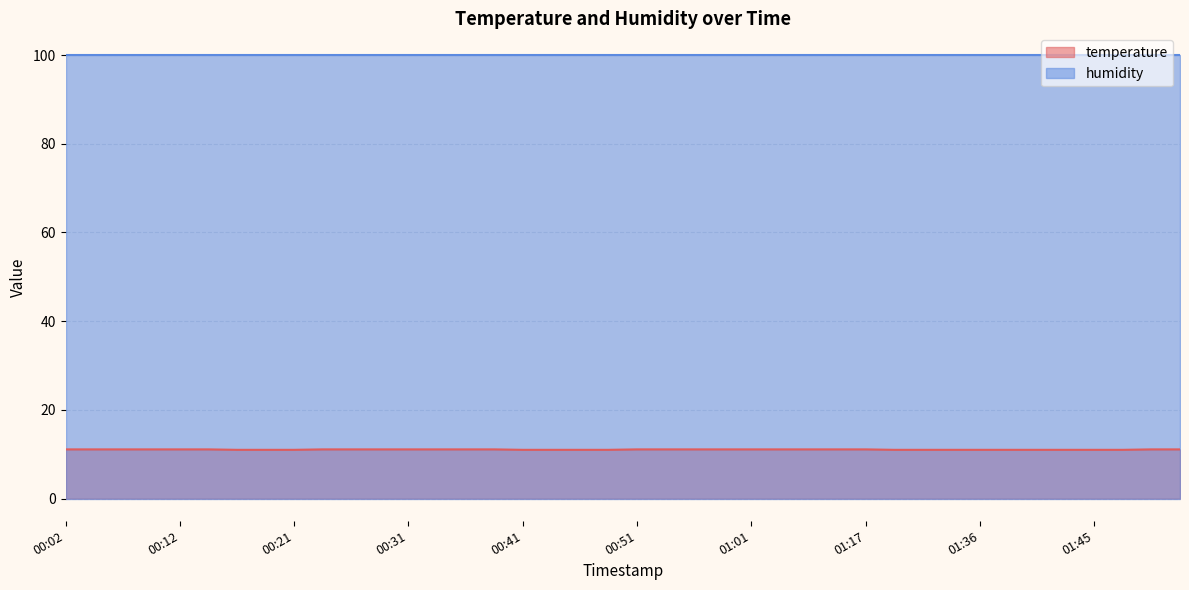

What is the average value?

11.1